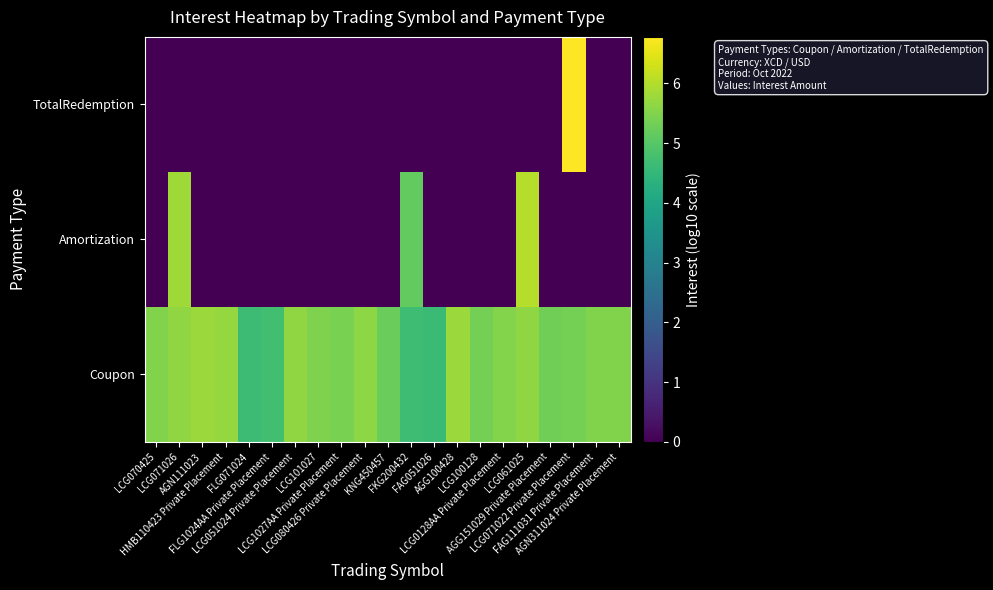

At how many categories does at least one series exceed 3?

21